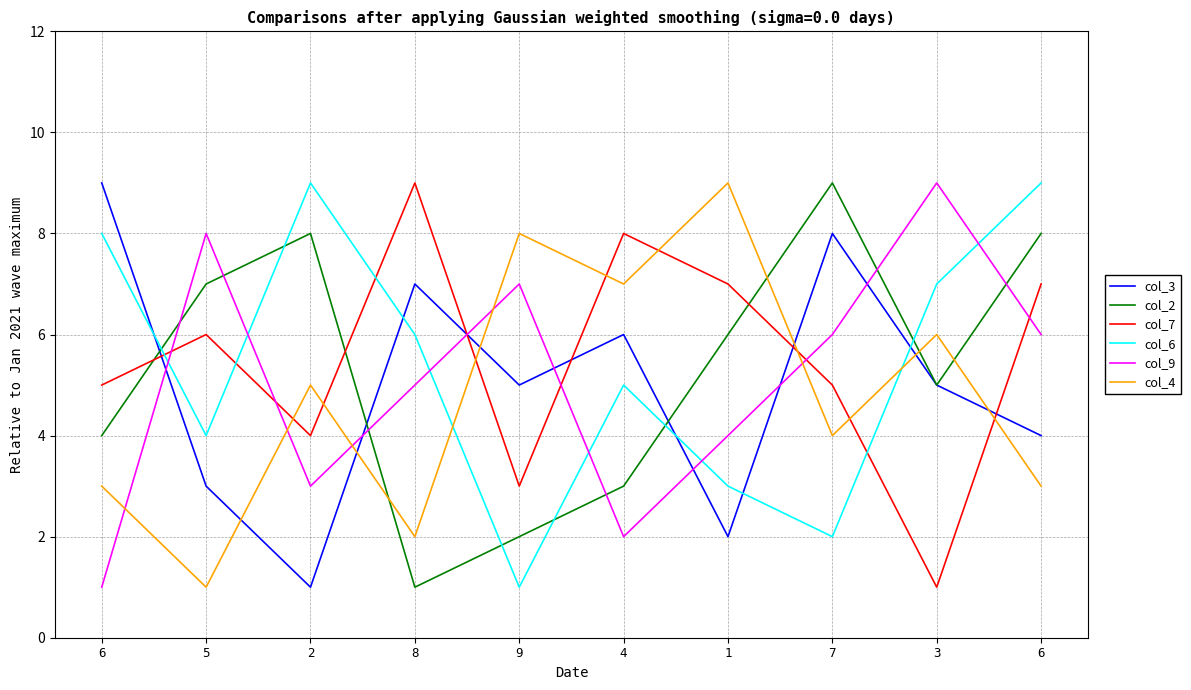

Is this an area chart (filled region under the line)?

No